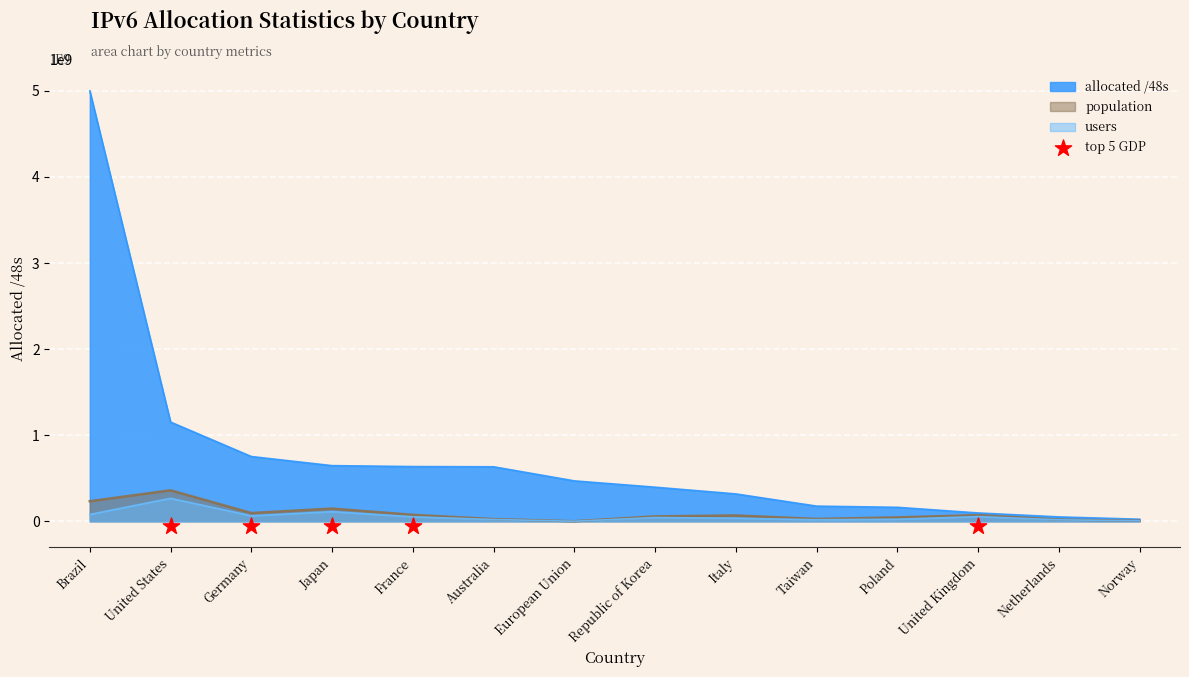

Which series has the largest total across all categories?

allocated /48s